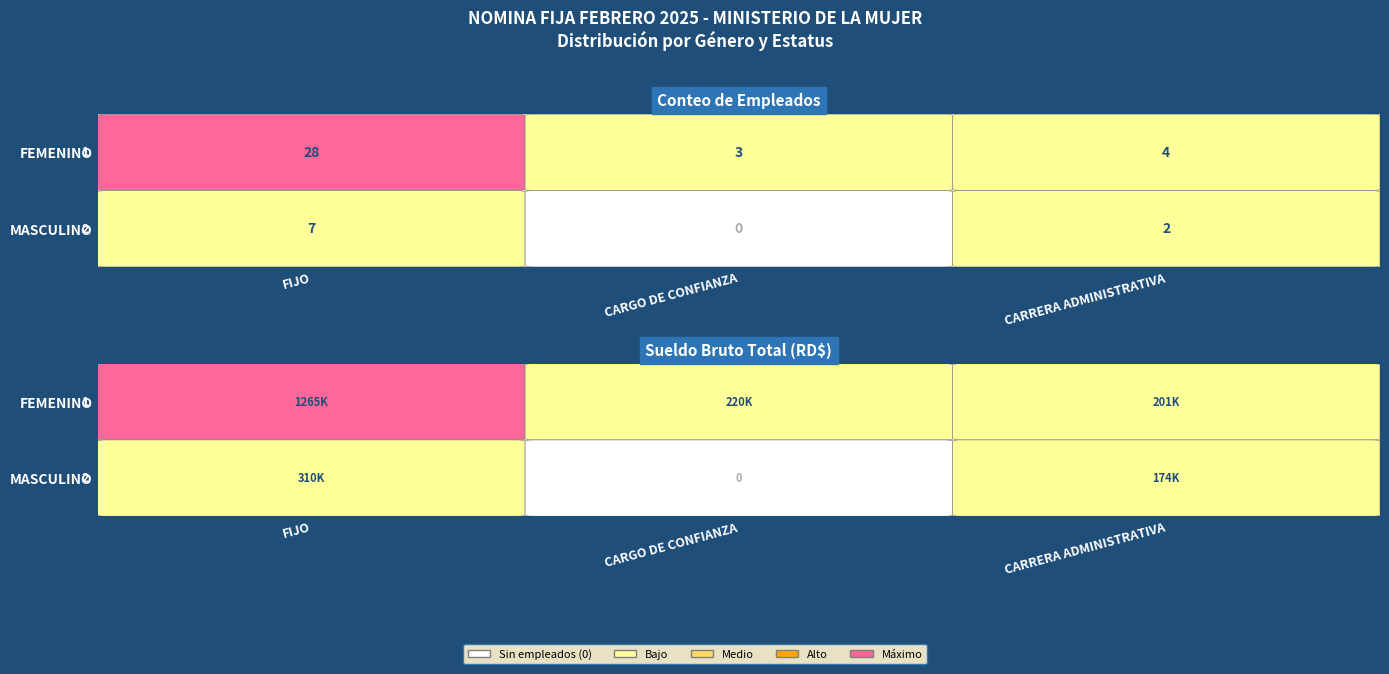

Is the value of FEMENINO at FIJO greater than the value of MASCULINO at CARRERA ADMINISTRATIVA?

Yes